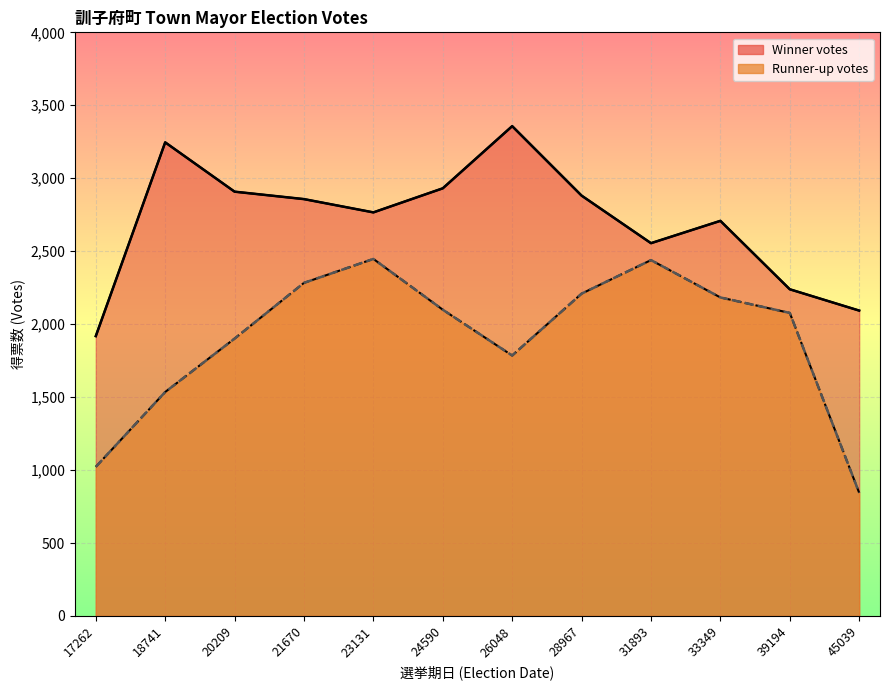

What is the difference between the Winner votes (line) values at 33349 and 17262?

790